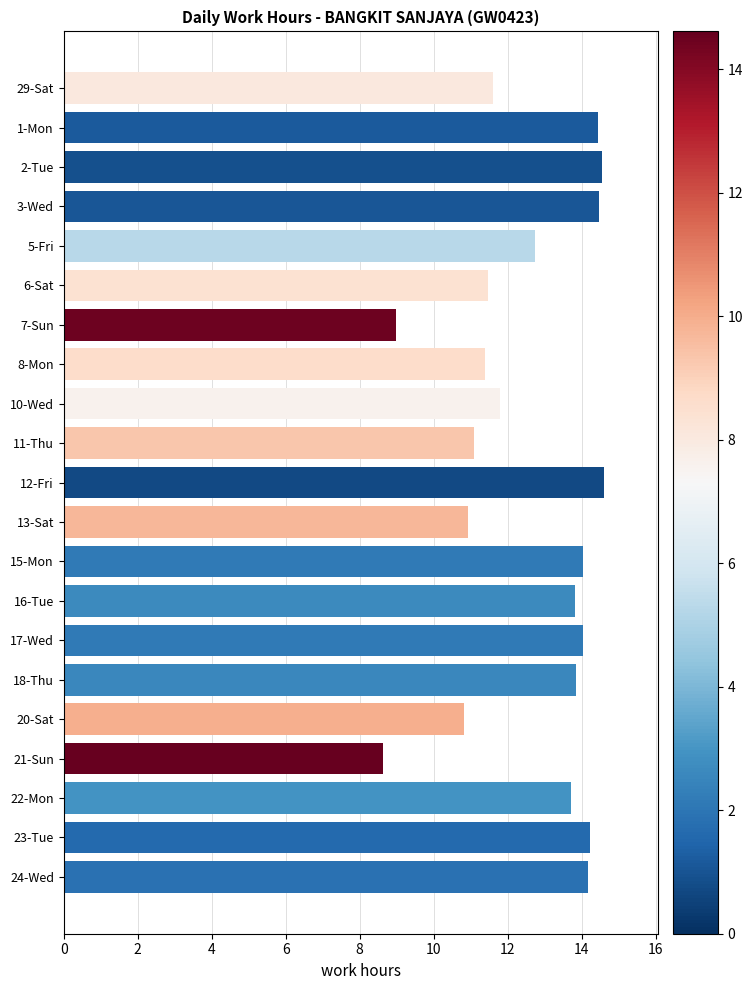

What is the ratio of the value at 16-Tue to the value at 3-Wed?

1.0